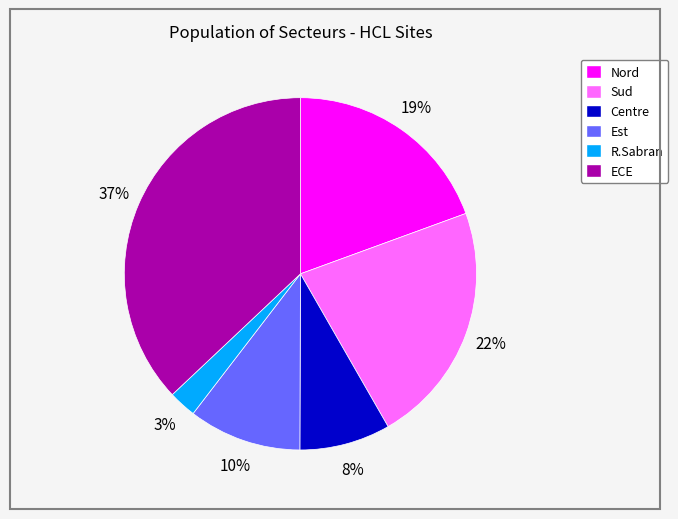

Between ECE and Nord, which is larger?

ECE